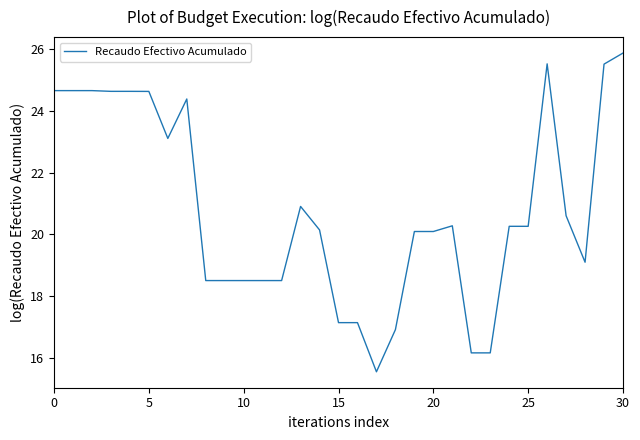

What is the smallest value displayed?

15.5